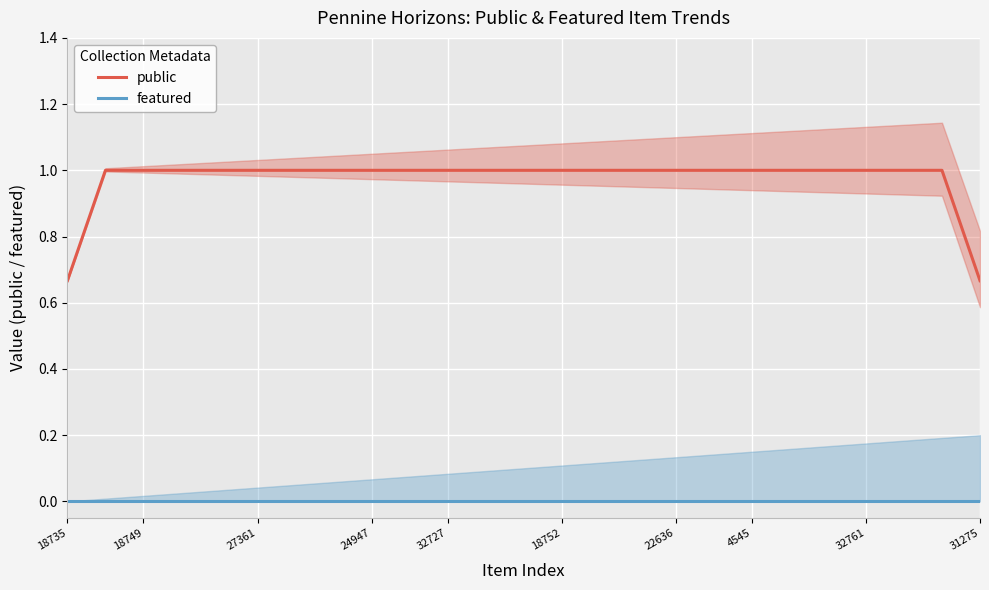

The value of public at 32727 is 0.4. True or false?

False